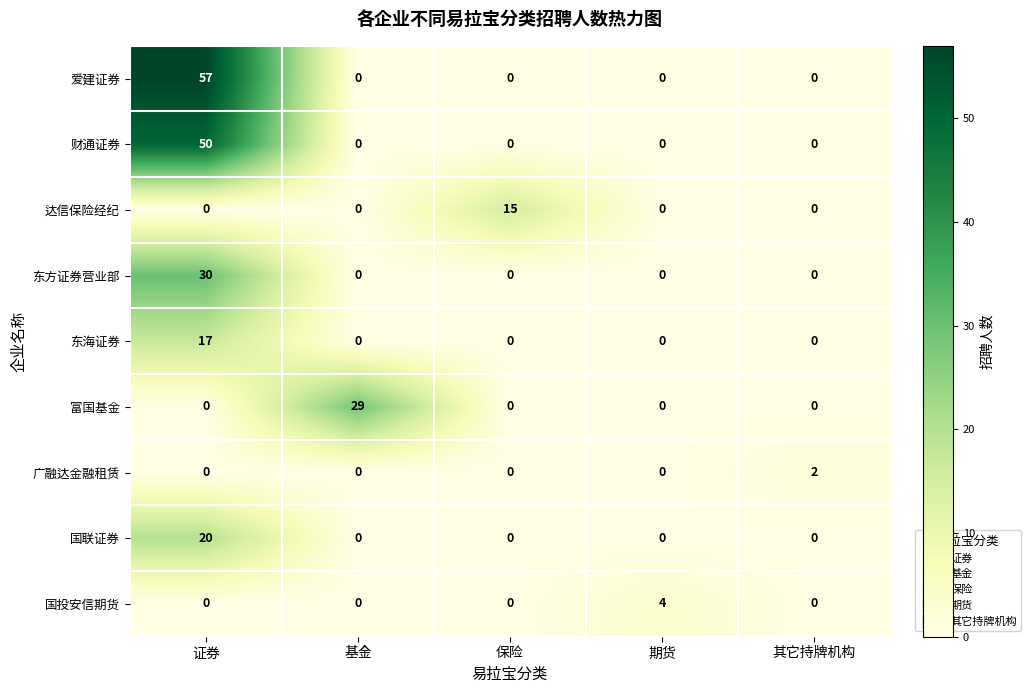

What is the spread (max minus min) of values at 保险?

15